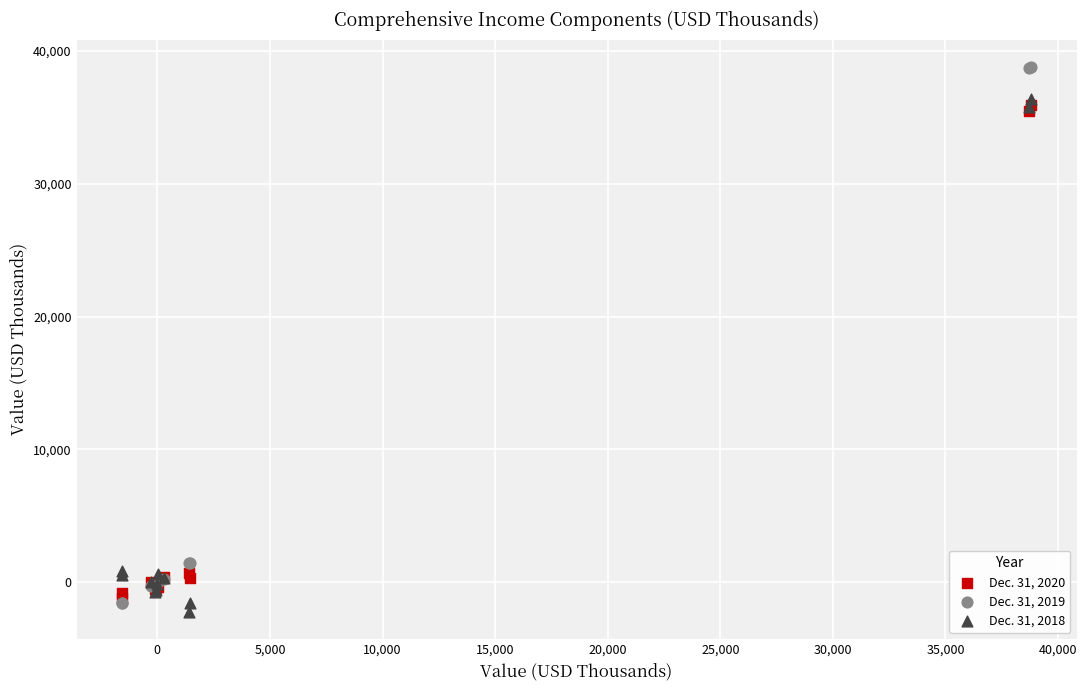

Which series reaches the minimum Y coordinate?

Dec. 31, 2018